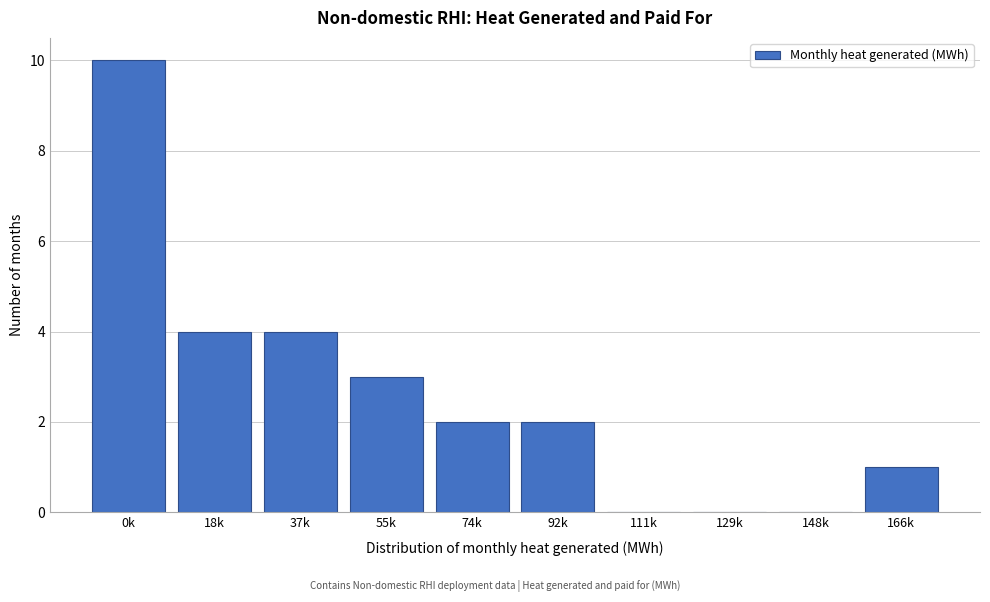

Reading left to right, what are all the values shown in this chart?

0k=10	18k=4	37k=4	55k=3	74k=2	92k=2	111k=0	129k=0	148k=0	166k=1